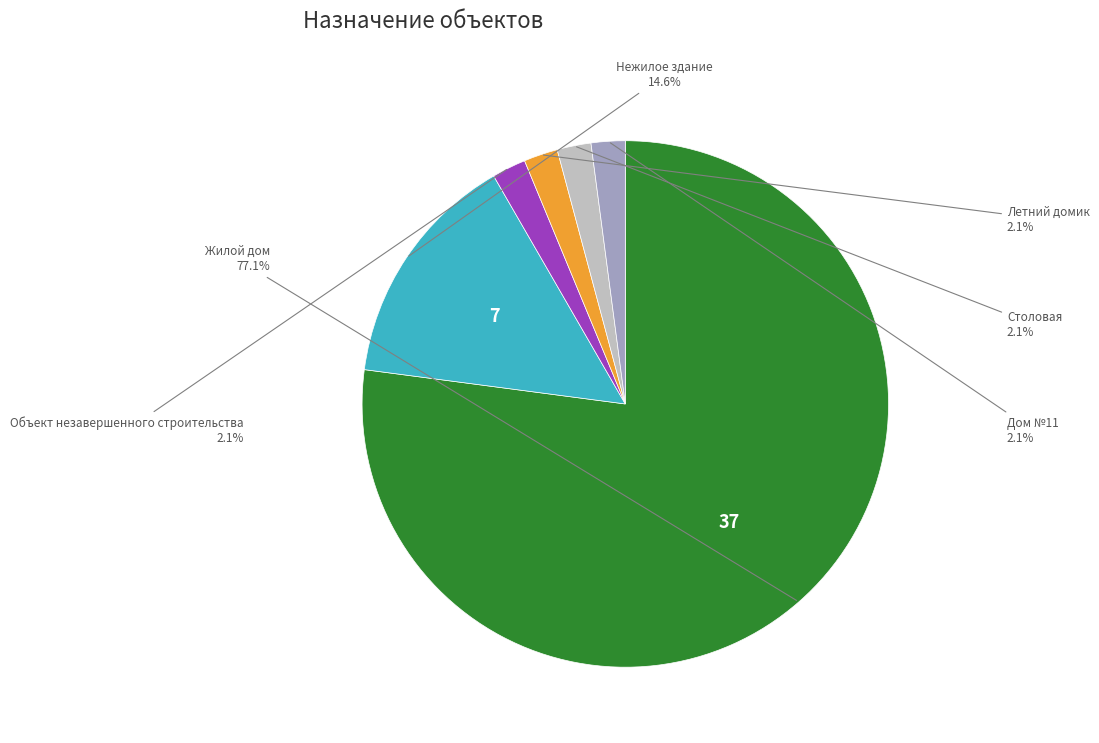

To the nearest percent, what is the combined percentage of Нежилое здание and Жилой дом?

92%